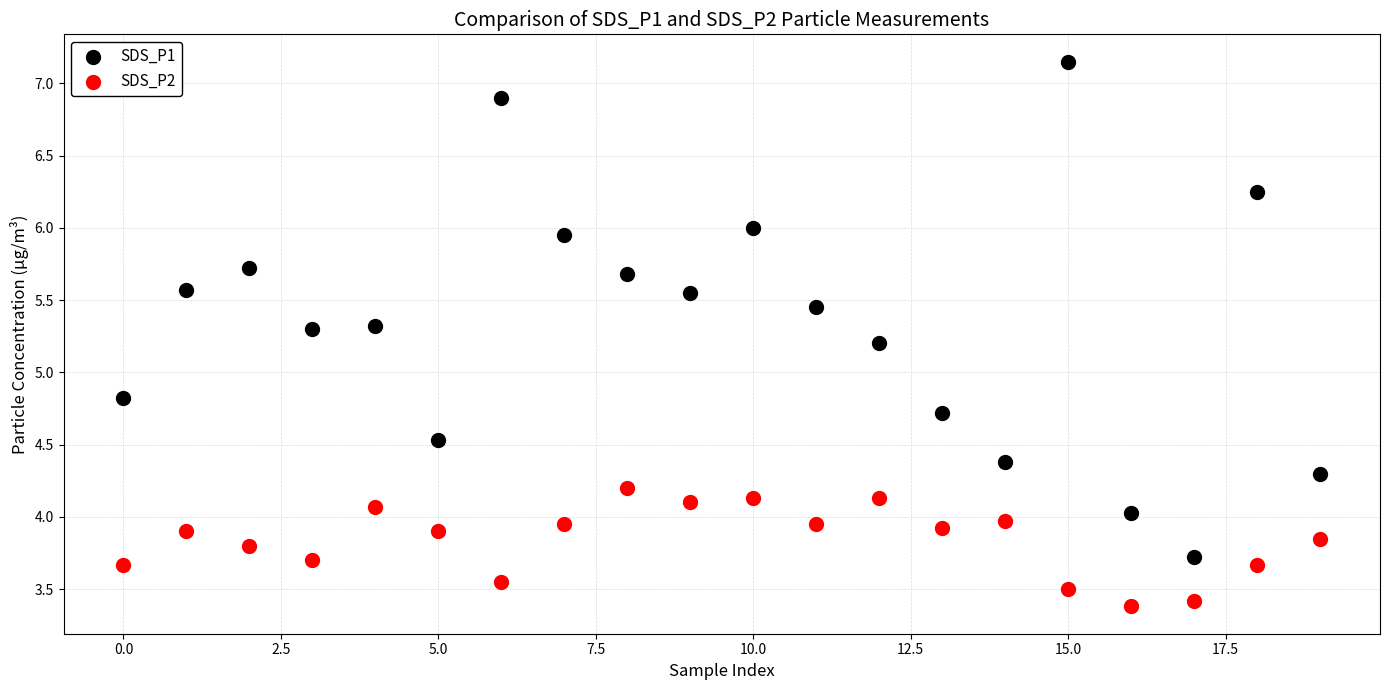

What are all the series names shown in the legend?

SDS_P1, SDS_P2